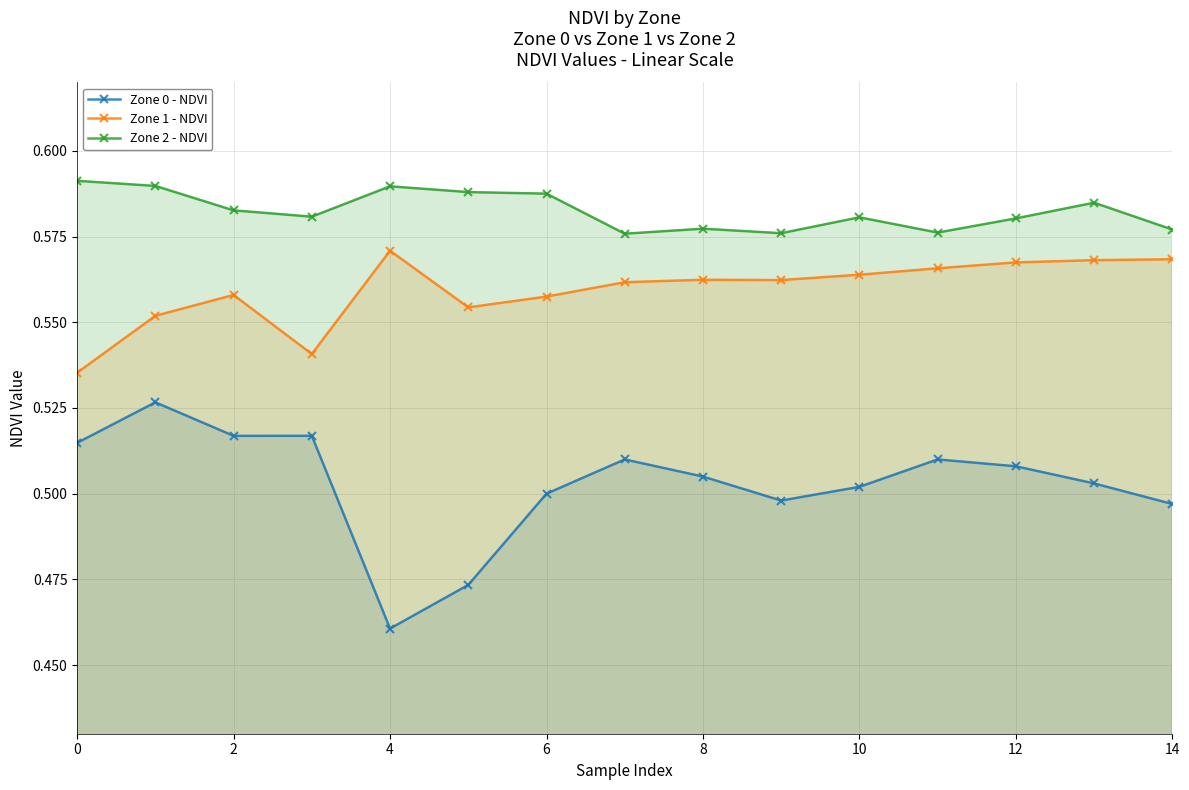

Which series has the largest range (max minus min)?

Zone 0 - NDVI